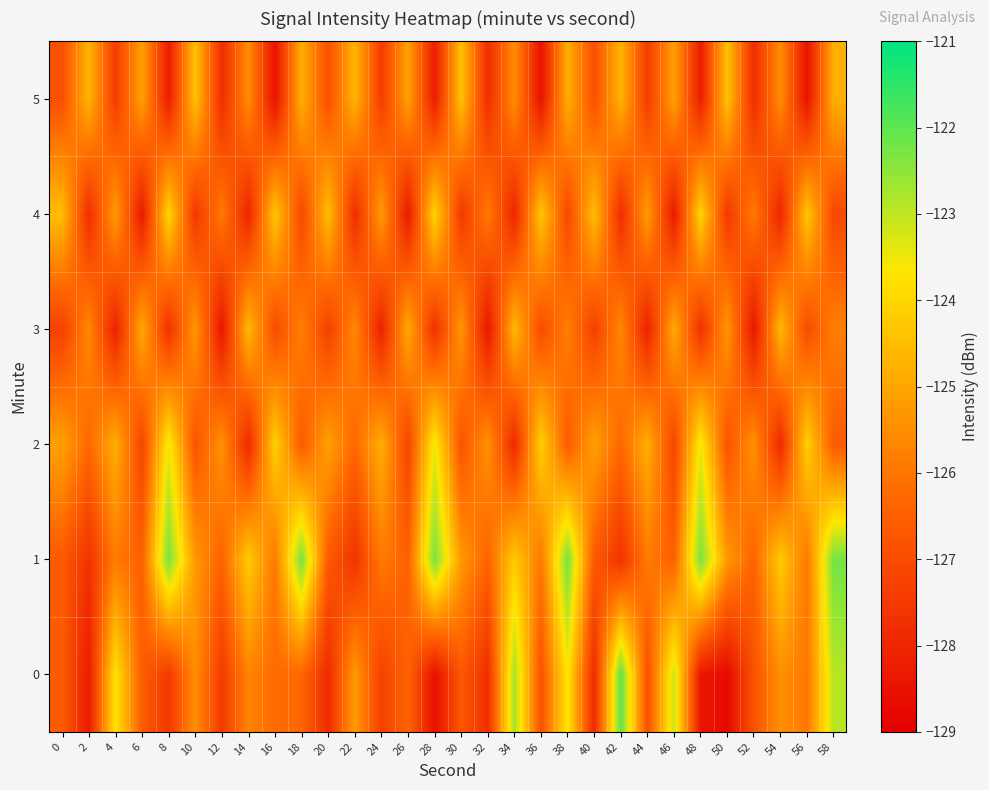

List the series in order of their peak value, highest first.

0, 1, 2, 4, 5, 3